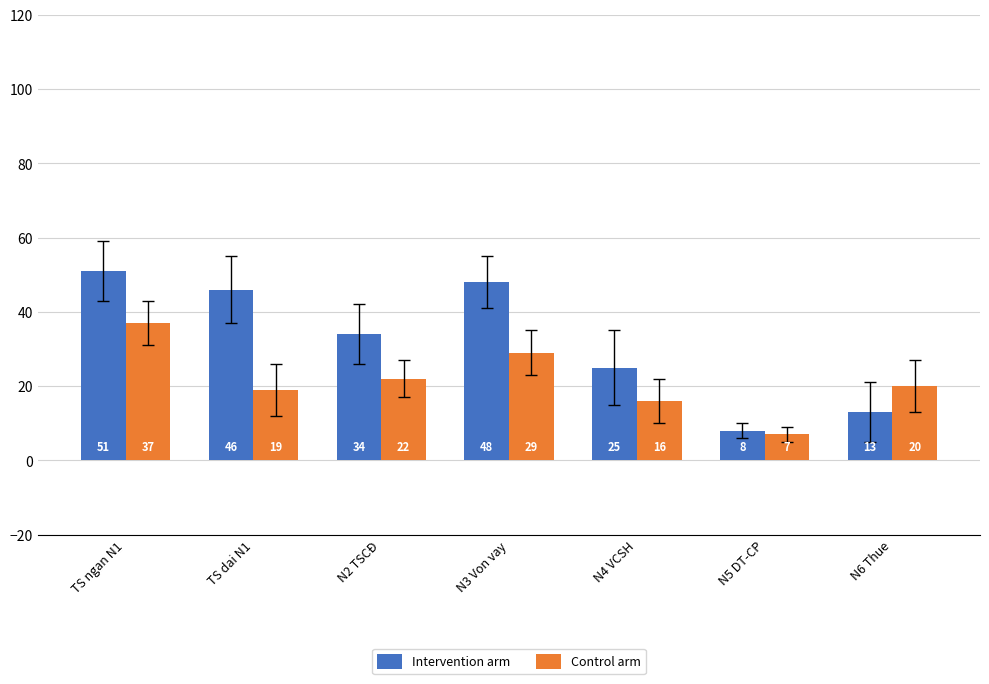

How many data points does each series have?

7